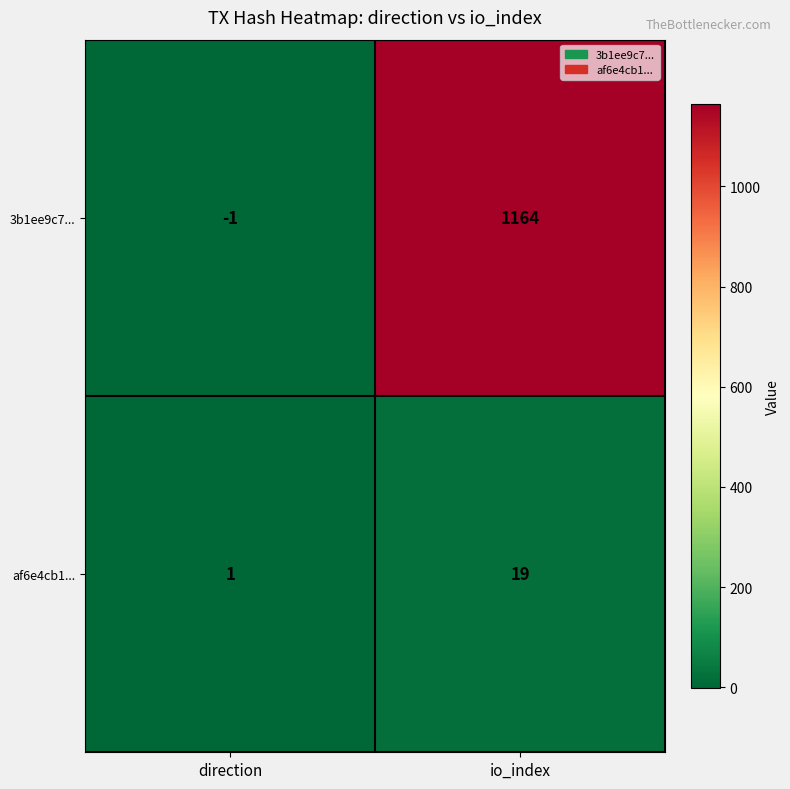

What value does the af6e4cb1... series have at io_index, to the nearest 5?

20